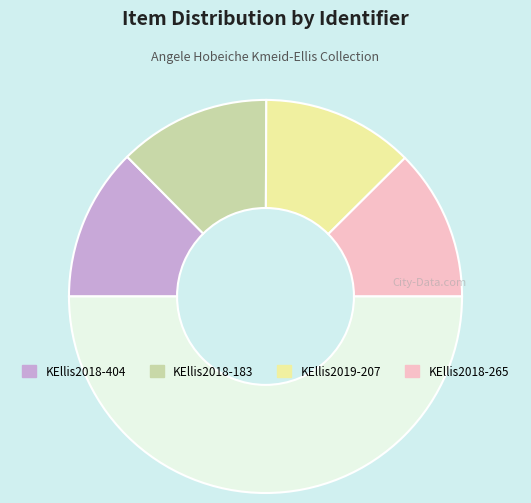

Count the number of slices in the pie.

5